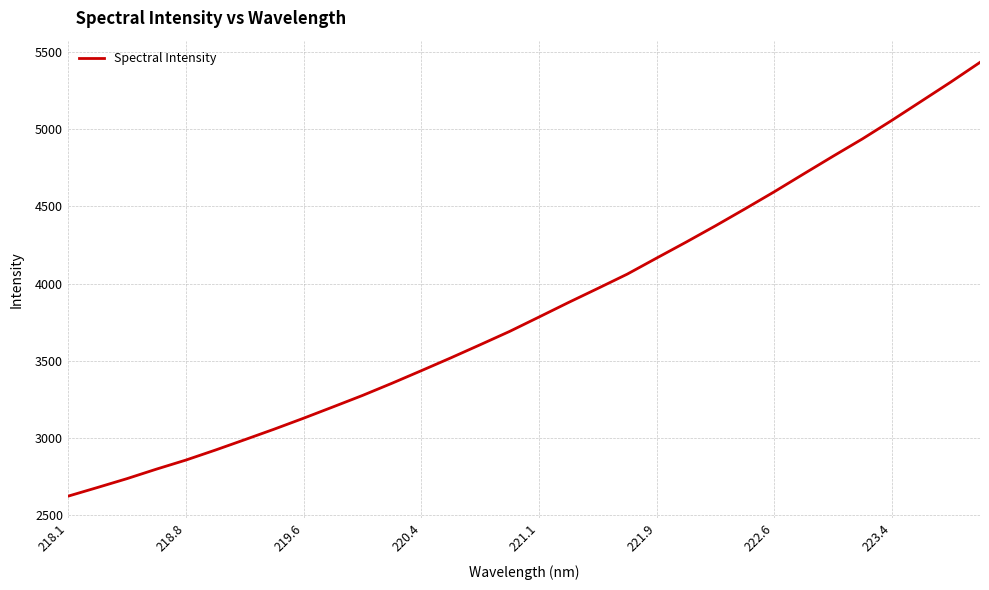

Count the number of categories in the chart.

32